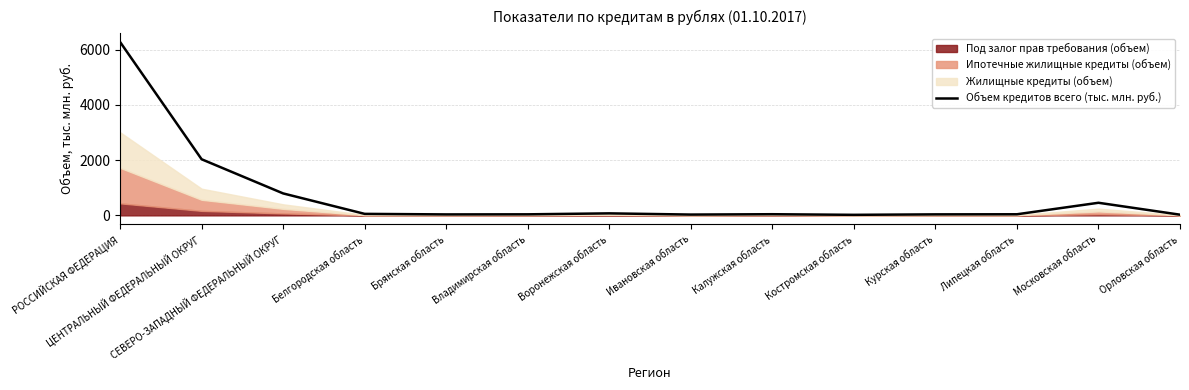

Reading left to right, extract all data points from this chart.

РОССИЙСКАЯ ФЕДЕРАЦИЯ=6278.5	ЦЕНТРАЛЬНЫЙ ФЕДЕРАЛЬНЫЙ ОКРУГ=2032.0	СЕВЕРО-ЗАПАДНЫЙ ФЕДЕРАЛЬНЫЙ ОКРУГ=795.0	Белгородская область=54.5	Брянская область=34.9	Владимирская область=38.0	Воронежская область=72.9	Ивановская область=29.3	Калужская область=42.0	Костромская область=19.9	Курская область=36.6	Липецкая область=40.1	Московская область=456.4	Орловская область=25.2